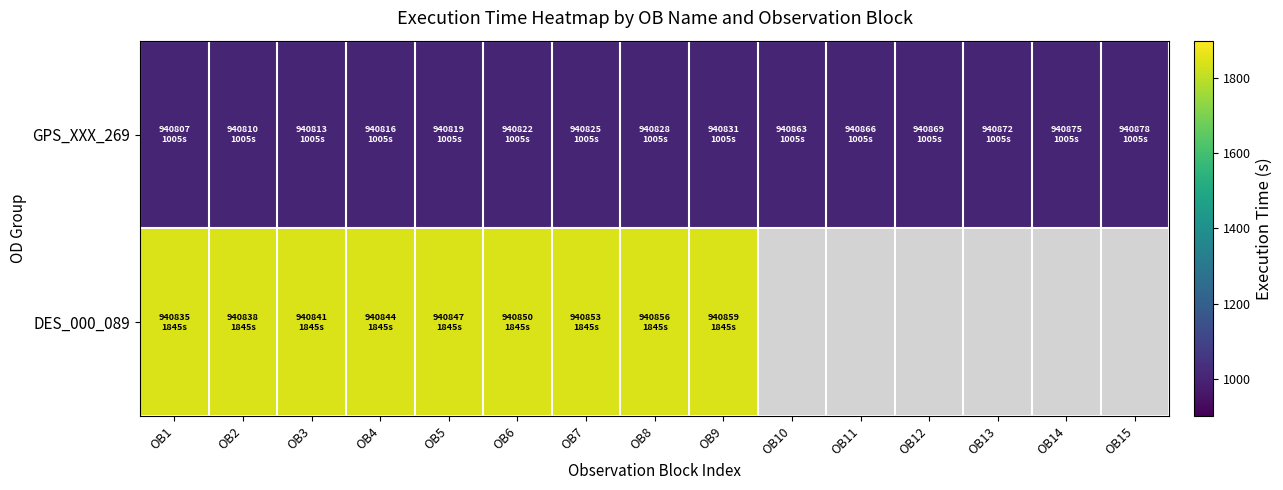

How many categories are shown in the chart?

15